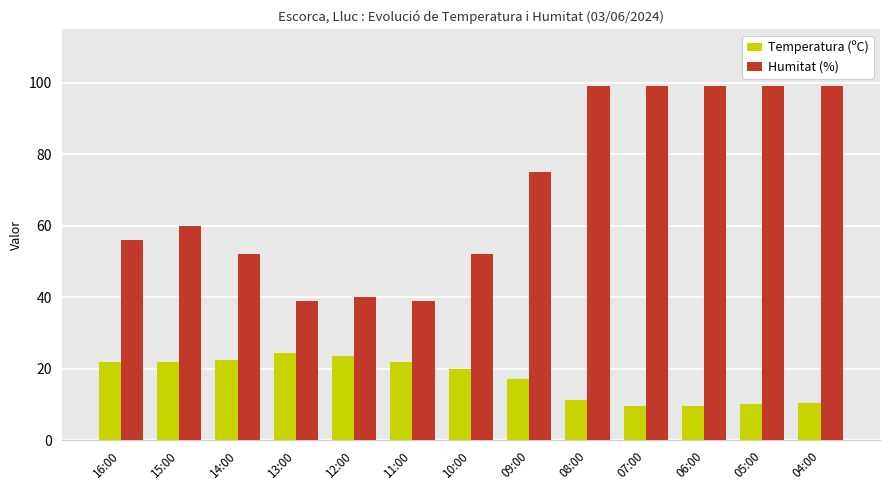

Which series has the largest range (max minus min)?

Humitat (%)